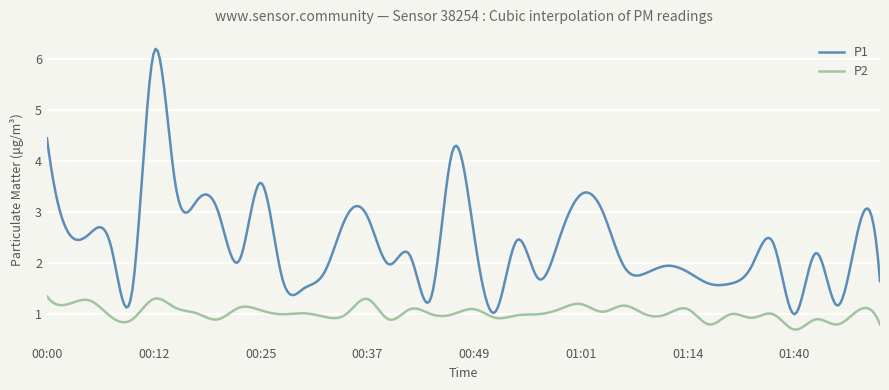

List the series in order of their peak value, highest first.

P1, P2